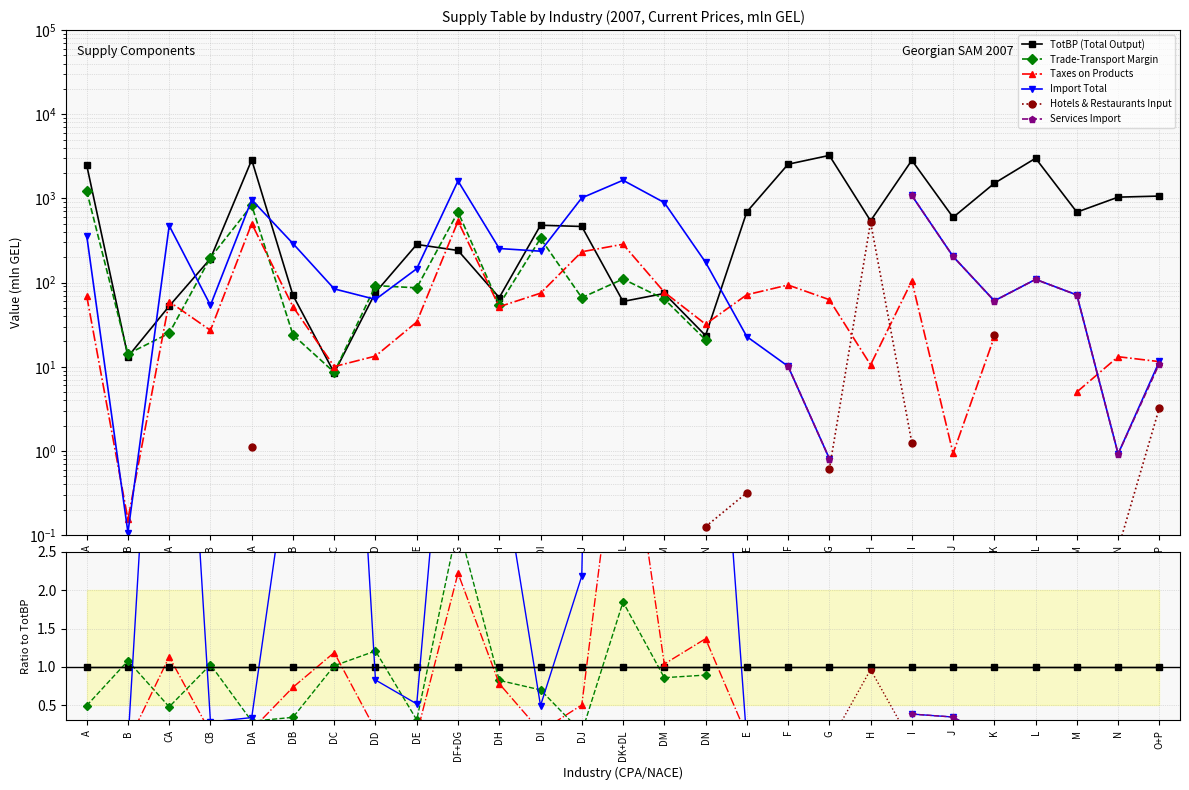

What position from the right is CB?

24